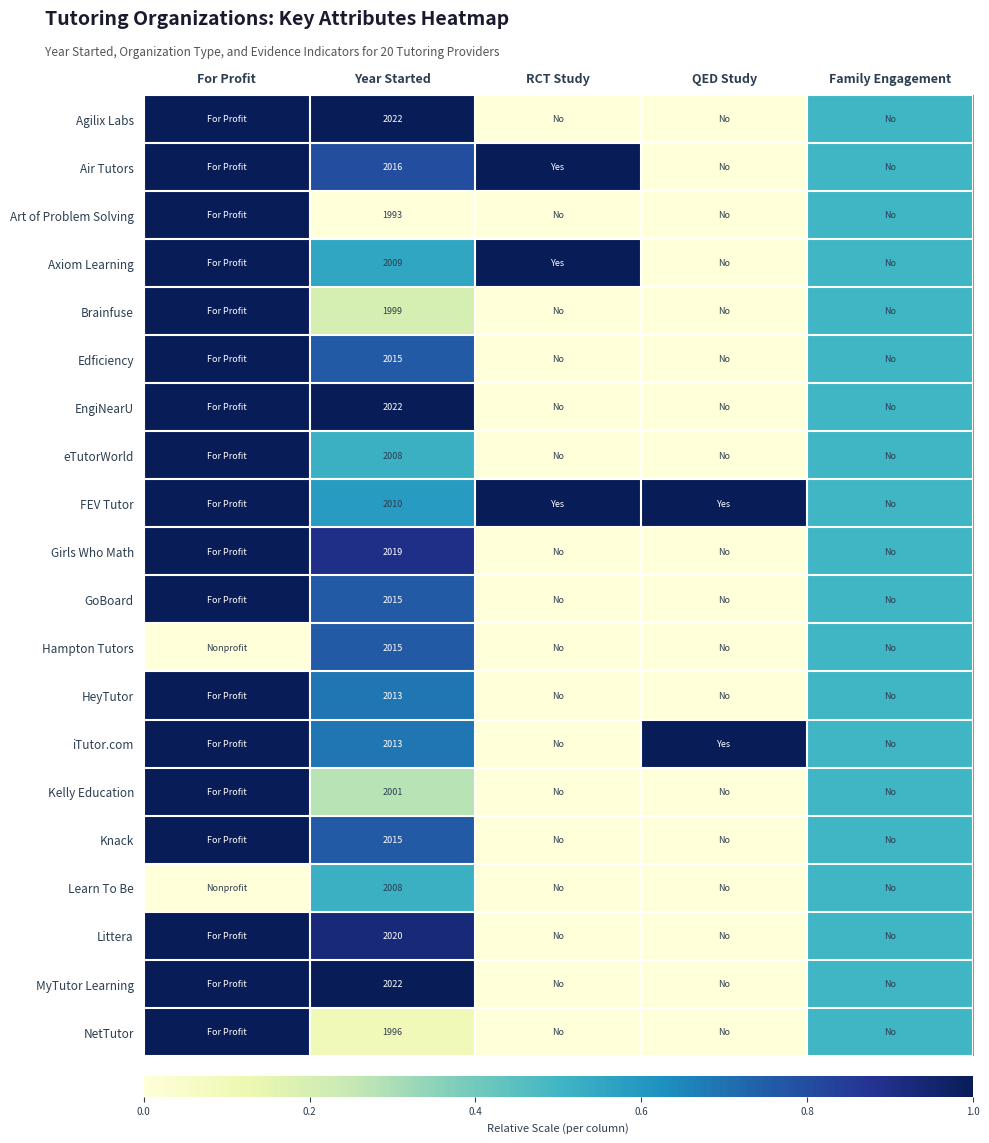

True or false: EngiNearU has a value of 2022.0 at Year Started.

True